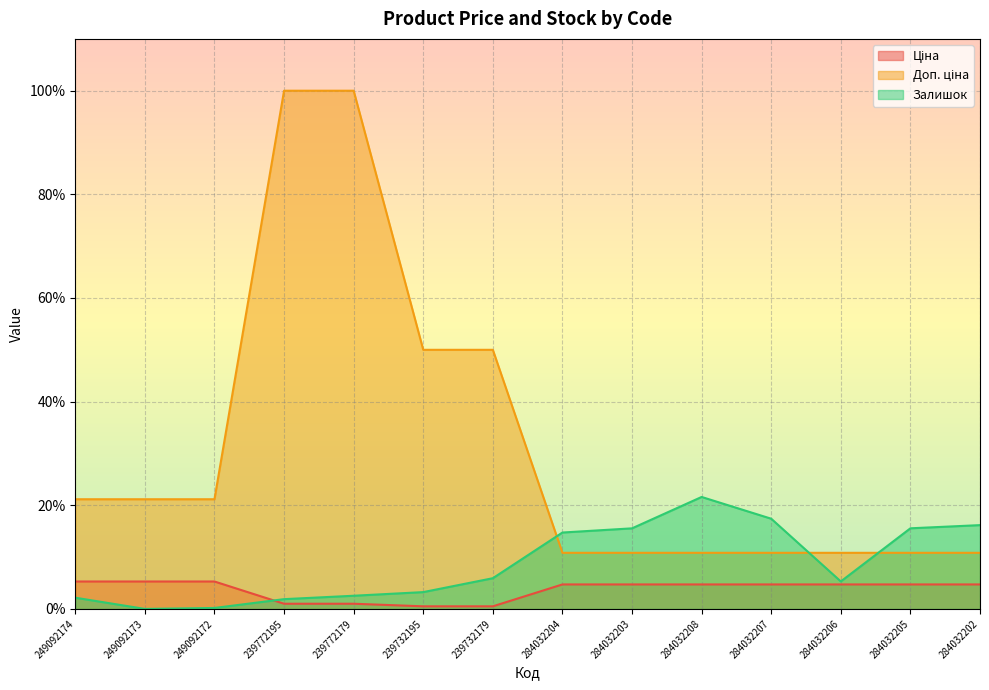

Reading left to right, extract all data points from this chart.

Ціна: 249092174=0.1	249092173=0.1	249092172=0.1	239772195=0.0	239772179=0.0	239732195=0.0	239732179=0.0	284032204=0.0	284032203=0.0	284032208=0.0	284032207=0.0	284032206=0.0	284032205=0.0	284032202=0.0
Доп. ціна: 249092174=0.2	249092173=0.2	249092172=0.2	239772195=1.0	239772179=1.0	239732195=0.5	239732179=0.5	284032204=0.1	284032203=0.1	284032208=0.1	284032207=0.1	284032206=0.1	284032205=0.1	284032202=0.1
Залишок: 249092174=0.0	249092173=0.0	249092172=0.0	239772195=0.0	239772179=0.0	239732195=0.0	239732179=0.1	284032204=0.1	284032203=0.2	284032208=0.2	284032207=0.2	284032206=0.1	284032205=0.2	284032202=0.2